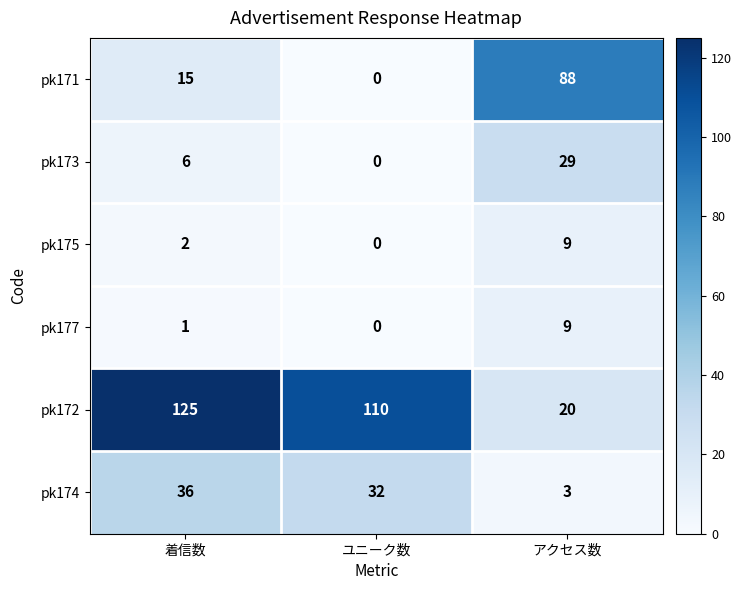

How many pk172 values are between 20 and 125?

3